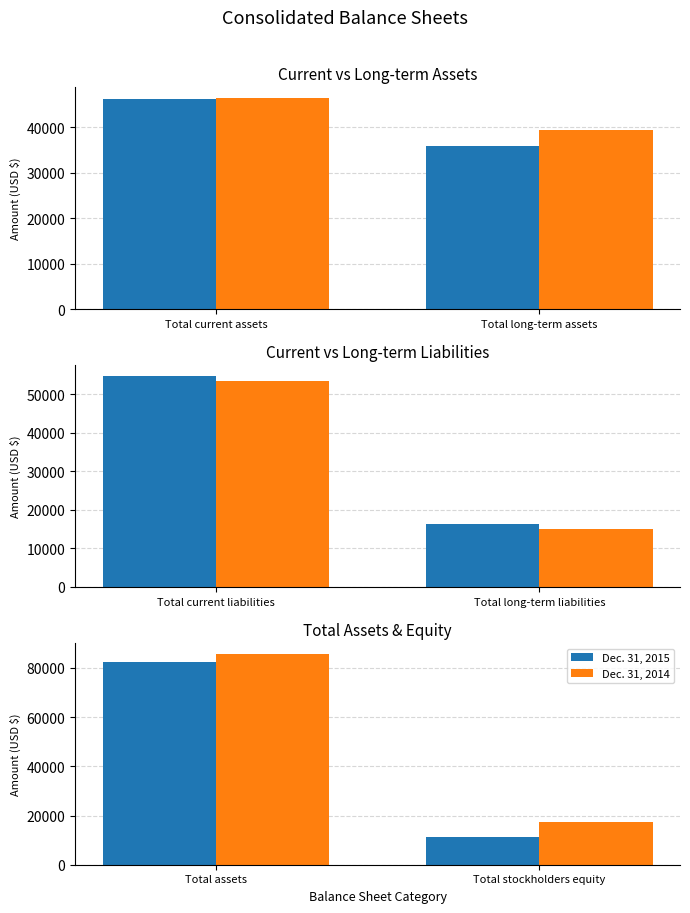

What are all the series names shown in the legend?

Dec. 31, 2015, Dec. 31, 2014